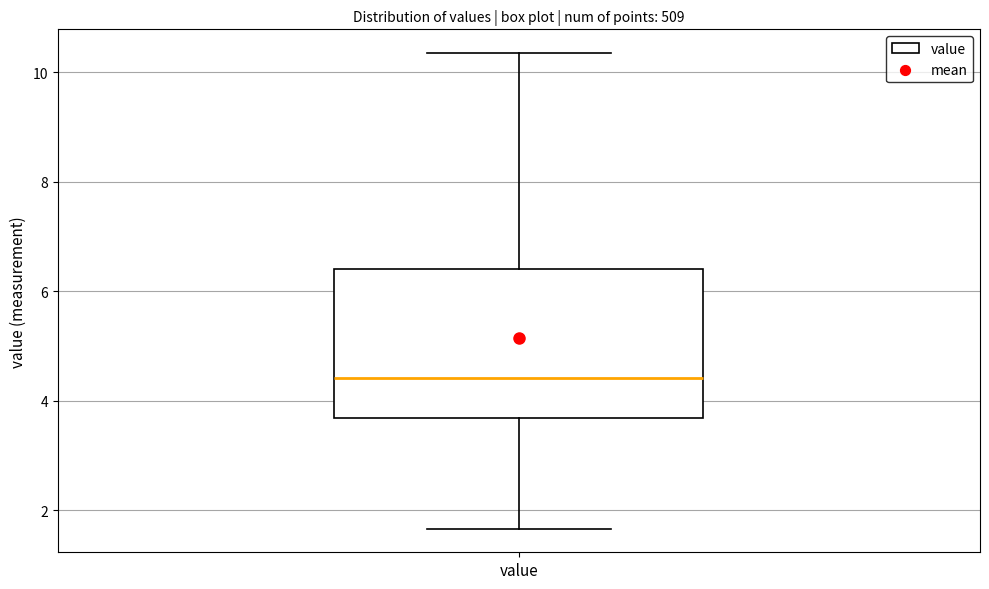

Read this box plot against the y-axis: the position of the median line, the range covered by the box, and the ends of both whiskers. The values are not printed on the chart, so give them approximately, as read against the axis.

median 4.4, box 3.6 to 6.4, whiskers 1.6 to 10.4